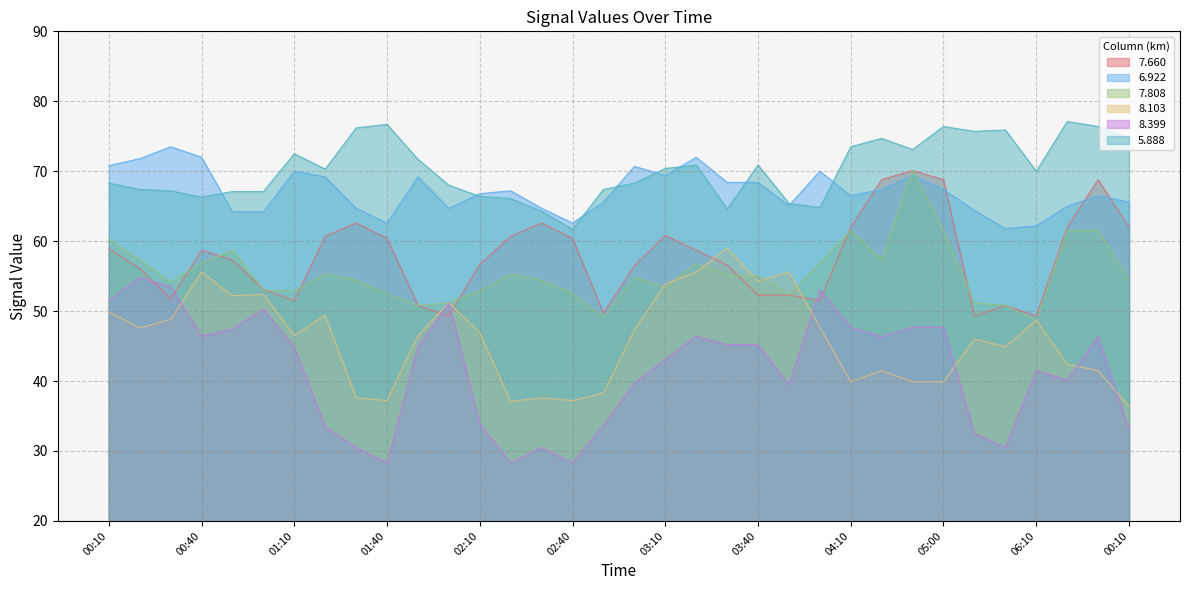

What is the label of the 10th point from the left?

01:40